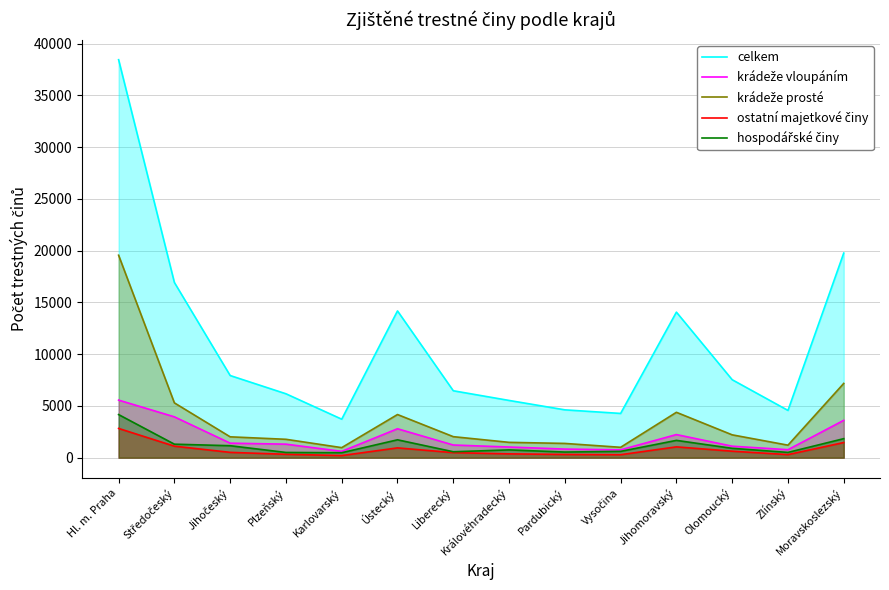

The value of krádeže vloupáním at Jihomoravský is 2233. True or false?

True